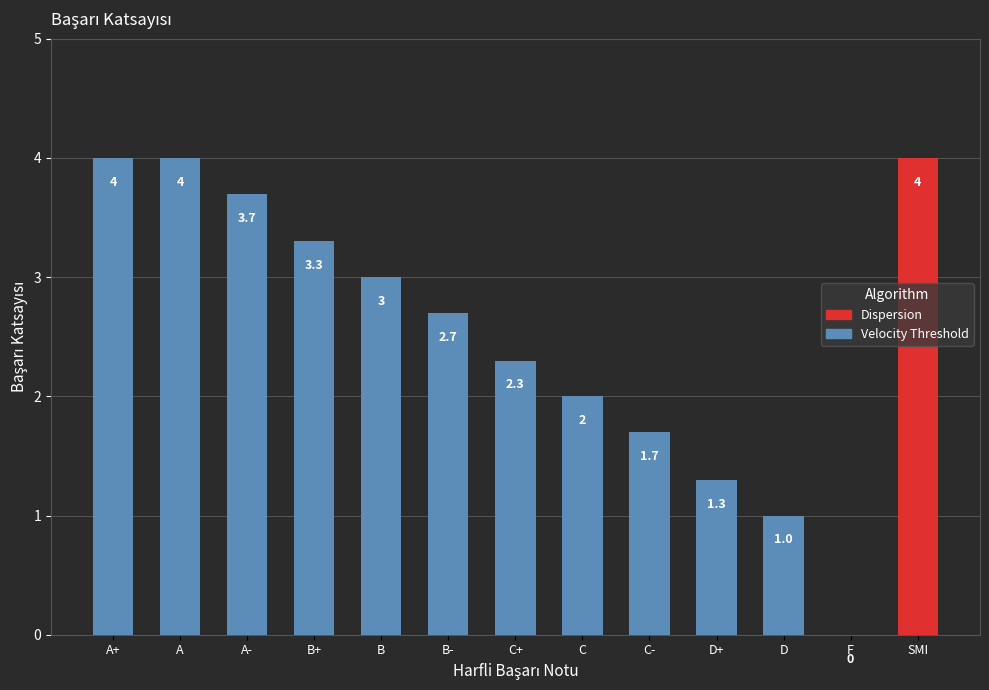

At which category does the chart reach its minimum across all series?

F